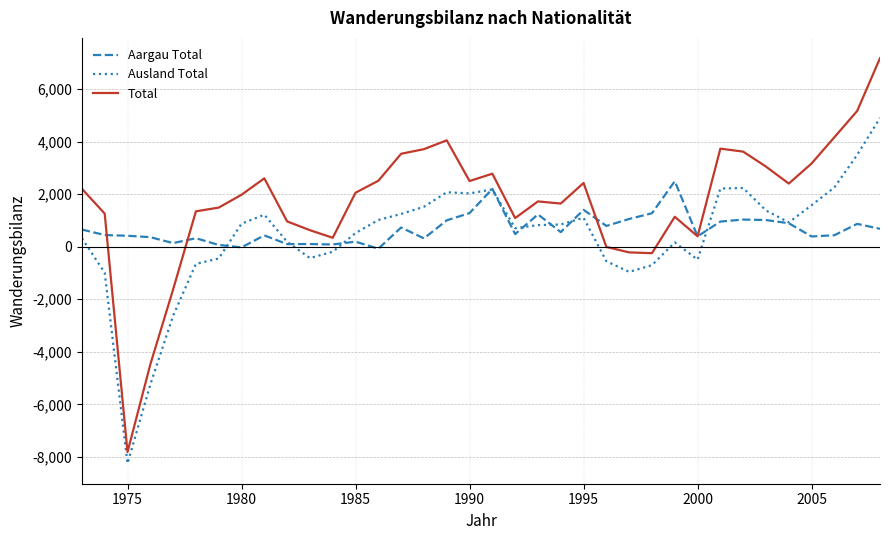

True or false: Aargau Total has more than 1 points higher than both neighbors.

True